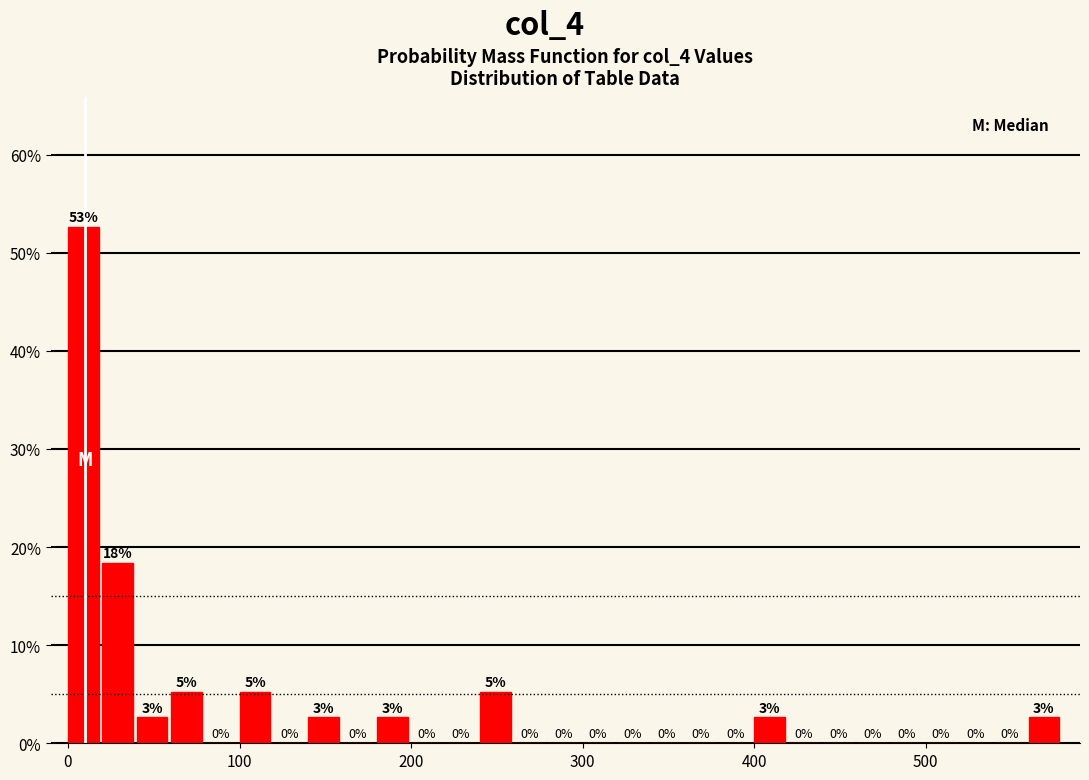

Read against the x-axis, roughly where is the centre of the tallest bar?

10